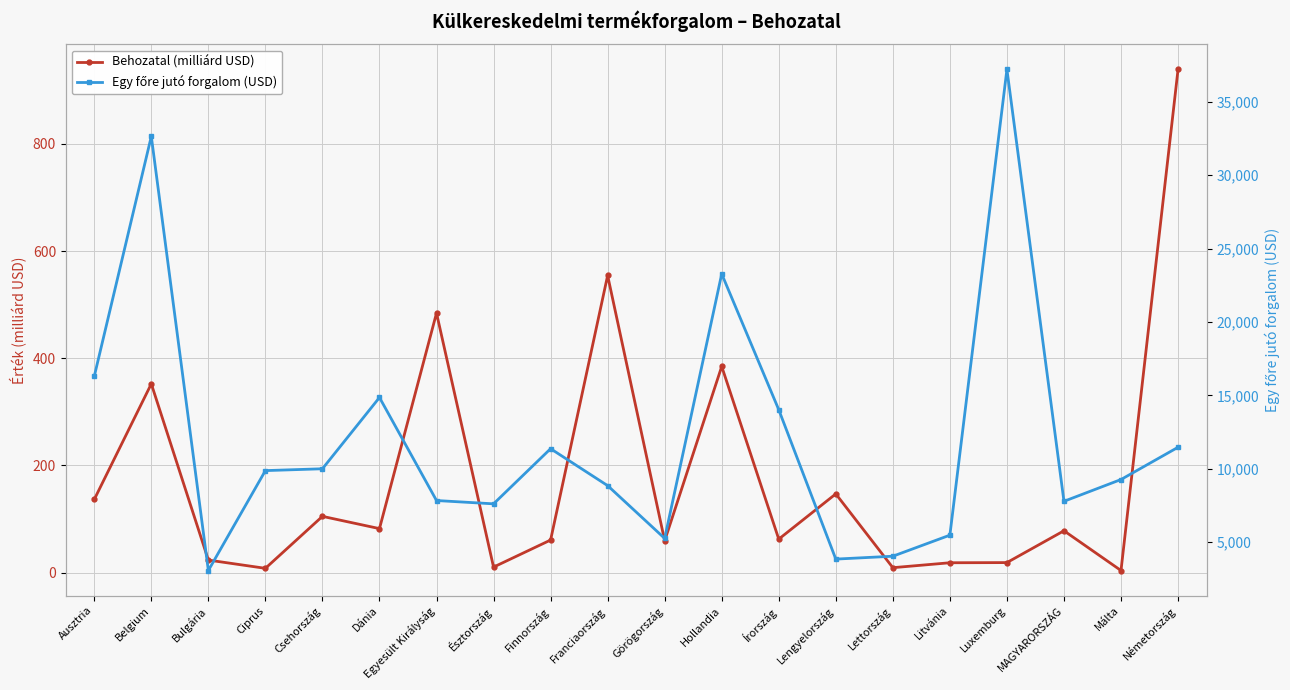

Which series has the largest total across all categories?

Egy főre jutó forgalom (USD)